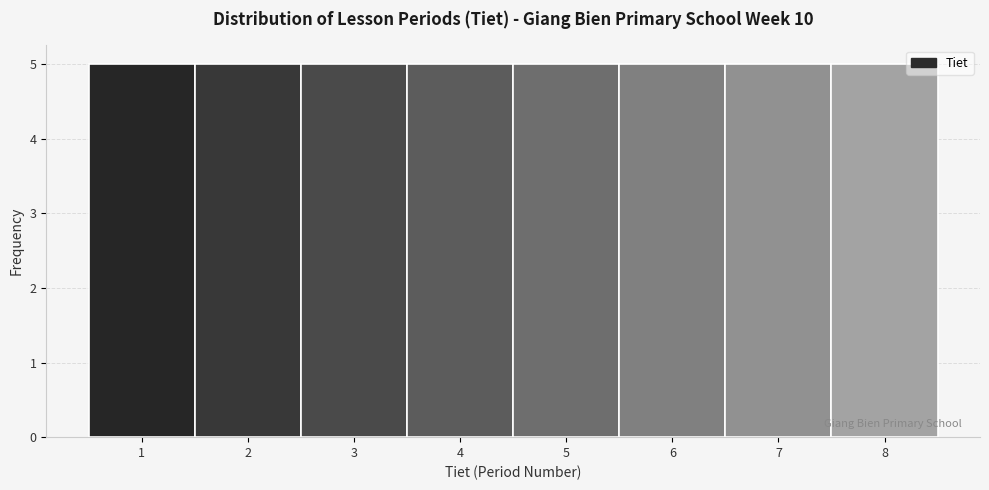

Reading left to right, transcribe this chart: for each bar, give the range it covers on the x-axis and its height. The values are not printed on the chart, so give them approximately, as read against the axis.

0.5 to 1.5: 5
1.5 to 2.5: 5
2.5 to 3.5: 5
3.5 to 4.5: 5
4.5 to 5.5: 5
5.5 to 6.5: 5
6.5 to 7.5: 5
7.5 to 8.5: 5